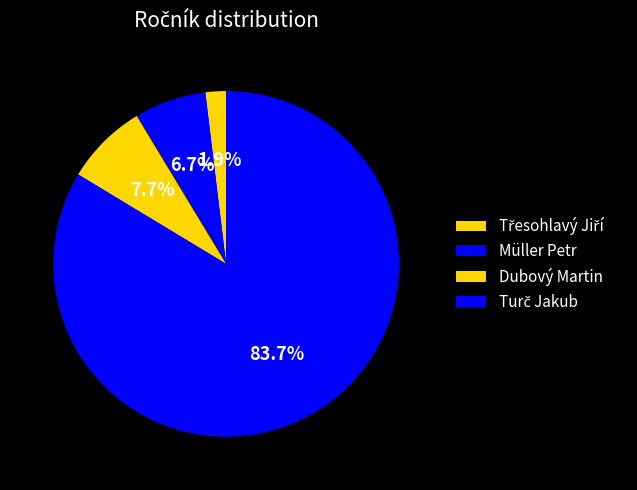

To the nearest percent, what percentage of the pie is Müller Petr?

7%